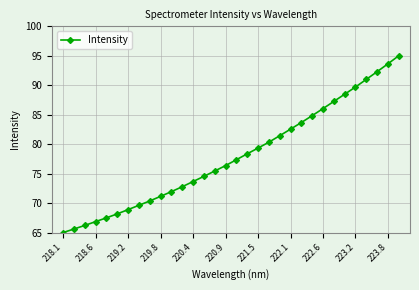

What is the maximum value shown in the chart?

95.0